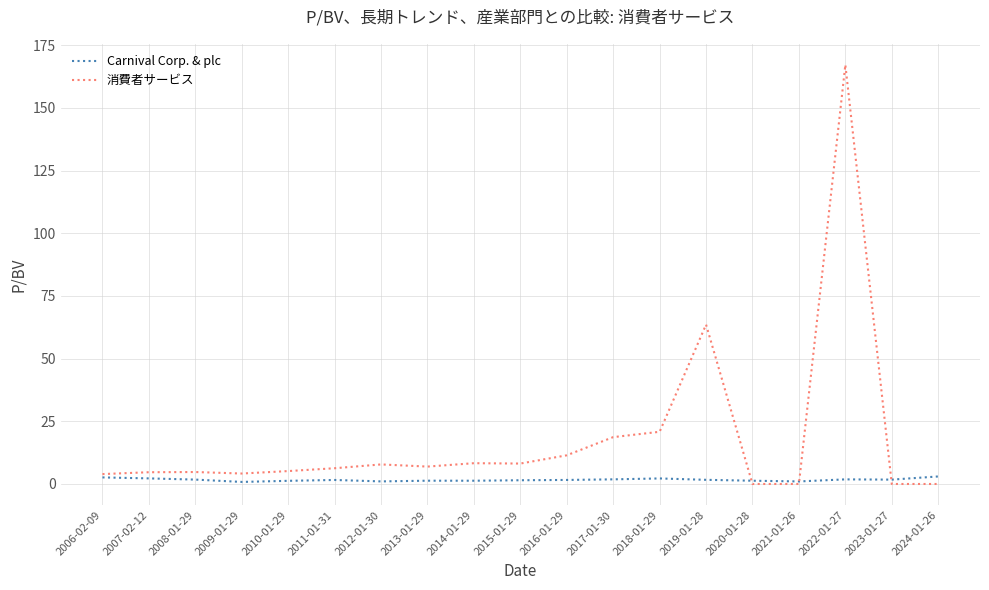

What is the maximum value for 消費者サービス?

167.2